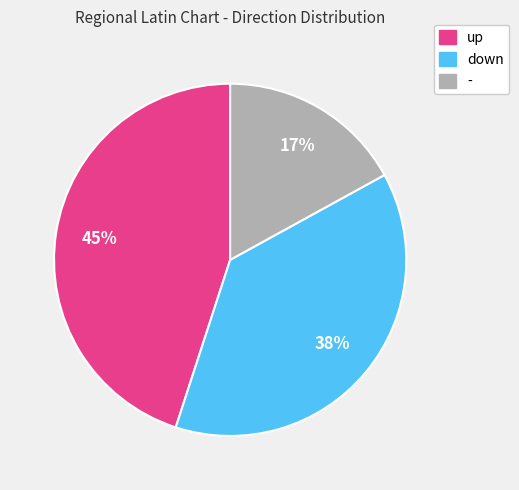

The down slice represents 48% of the pie. True or false?

False